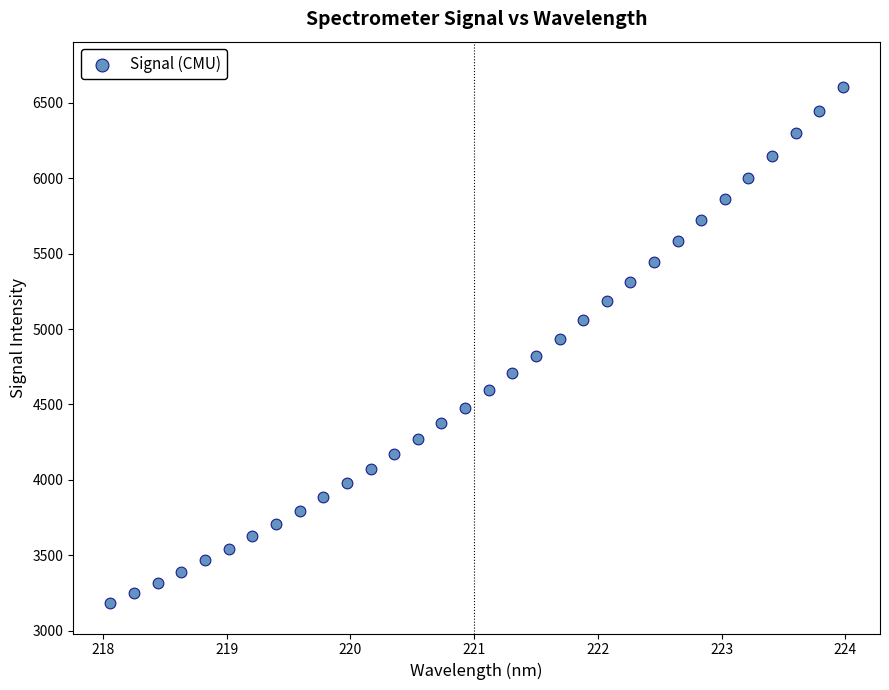

What is the range of Y values (max minus min)?

3423.5